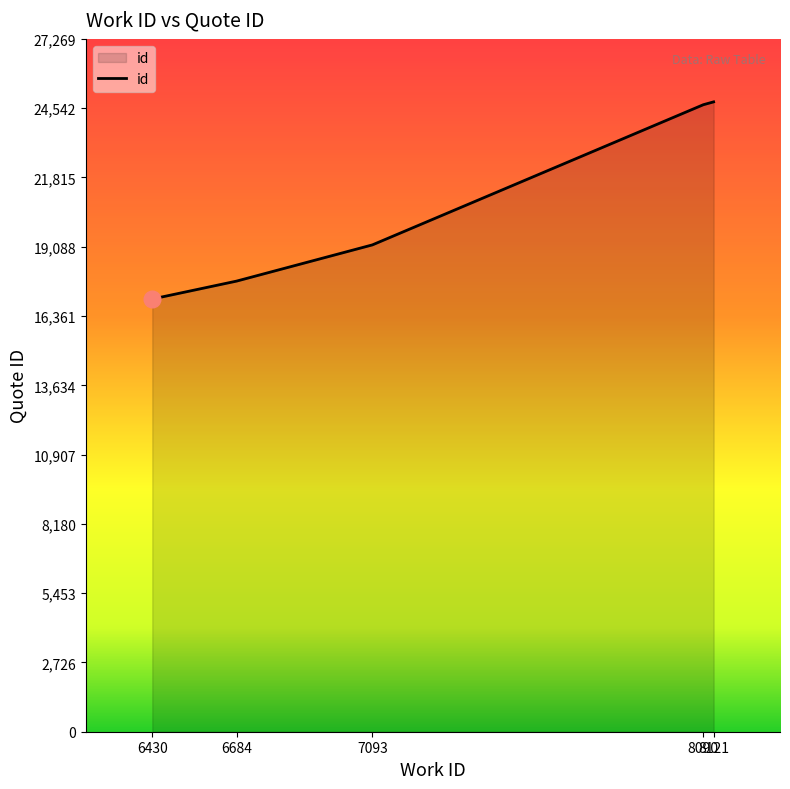

What is the sum of all values?

103396